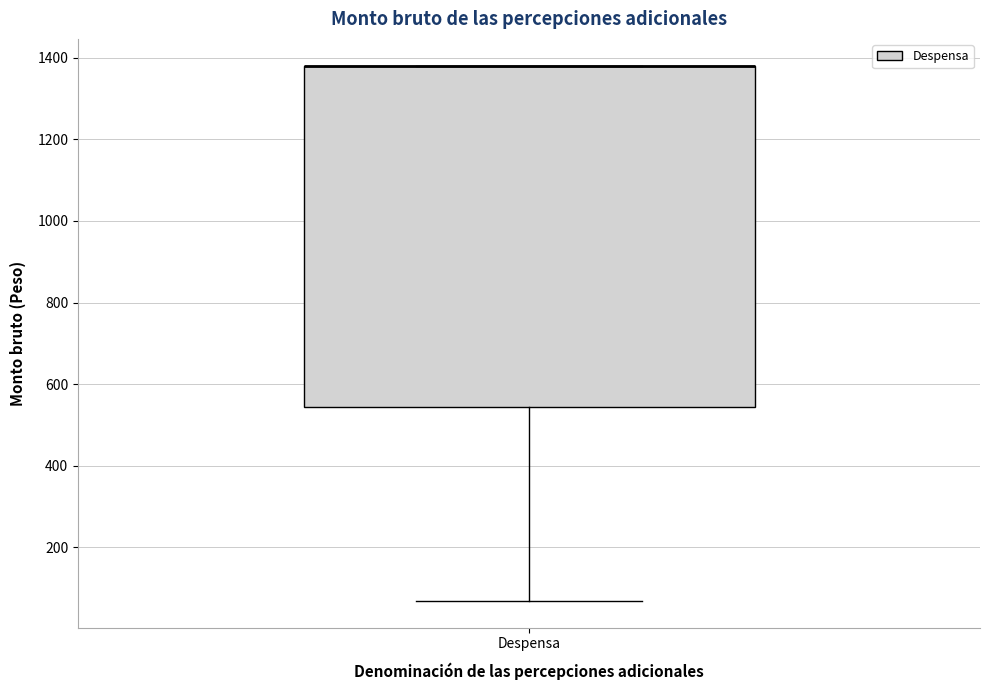

Where is the lower edge of the box for Despensa on the y-axis? The values are not printed on the chart, so give them approximately, as read against the axis.

540